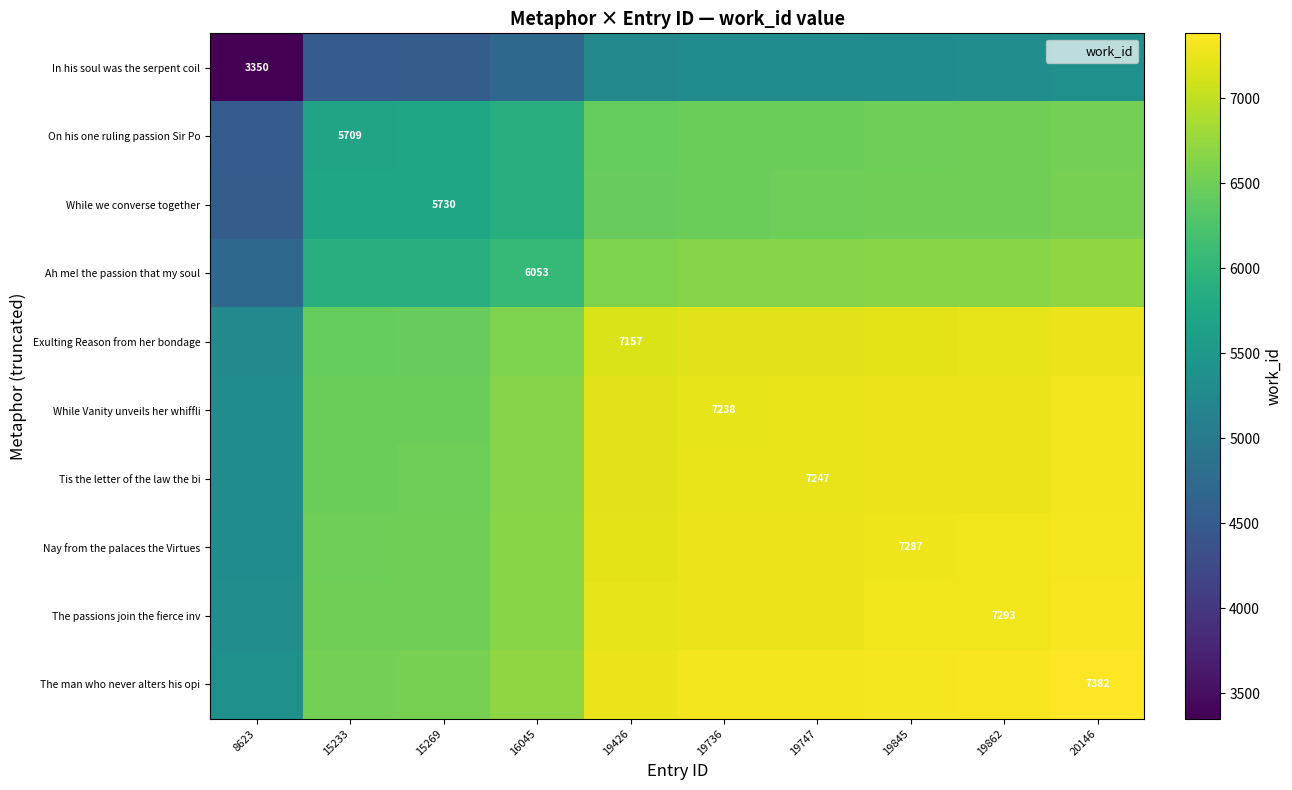

At 20146, list the series in order from smallest to largest.

In his soul was the serpent coil, On his one ruling passion Sir Po, While we converse together, Ah me! the passion that my soul, Exulting Reason from her bondage, While Vanity unveils her whiffli, Tis the letter of the law the bi, Nay from the palaces the Virtues, The passions join the fierce inv, The man who never alters his opi